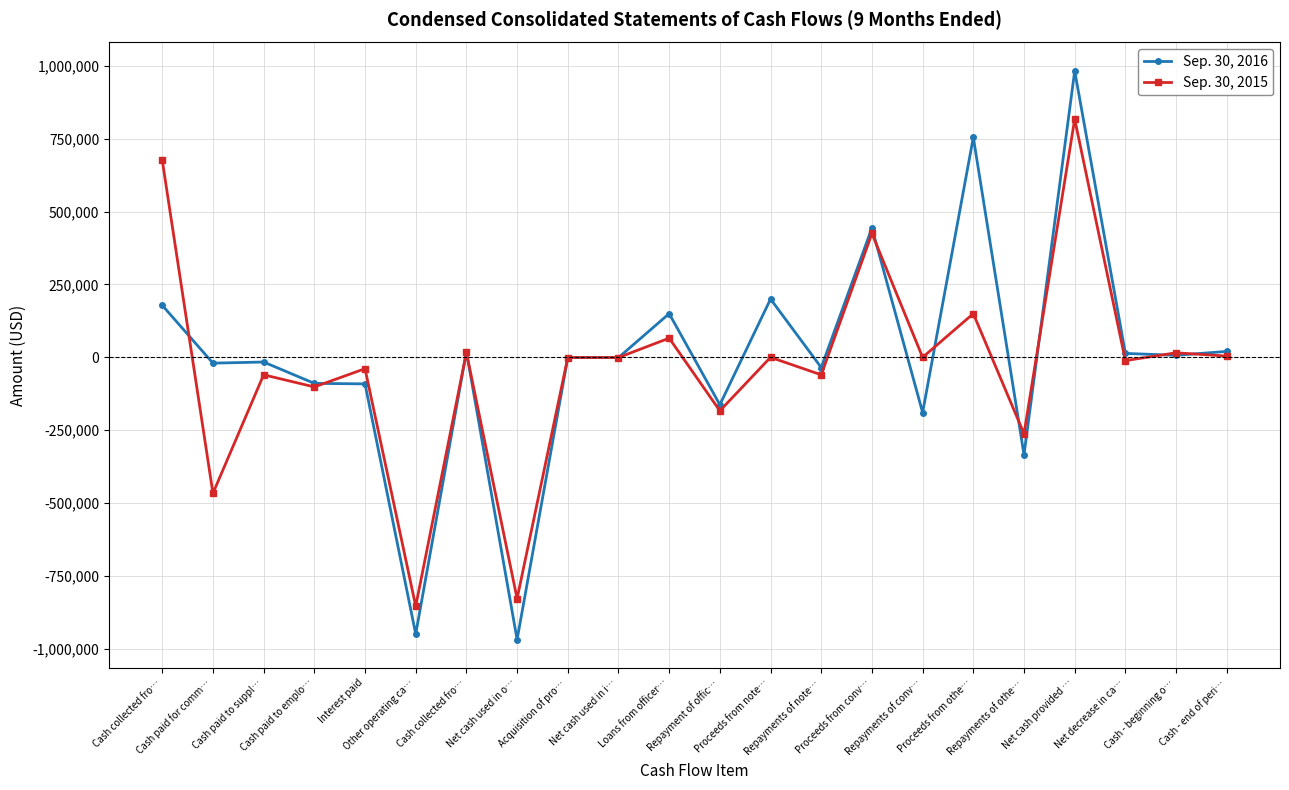

True or false: Sep. 30, 2016 has more than 2 points higher than both neighbors.

True